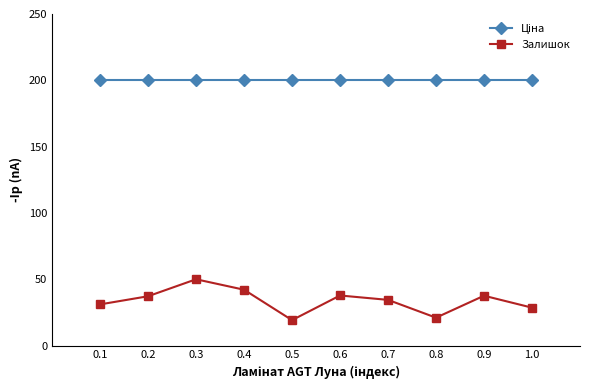

The value of Залишок at 0.2 is 37.2. True or false?

True